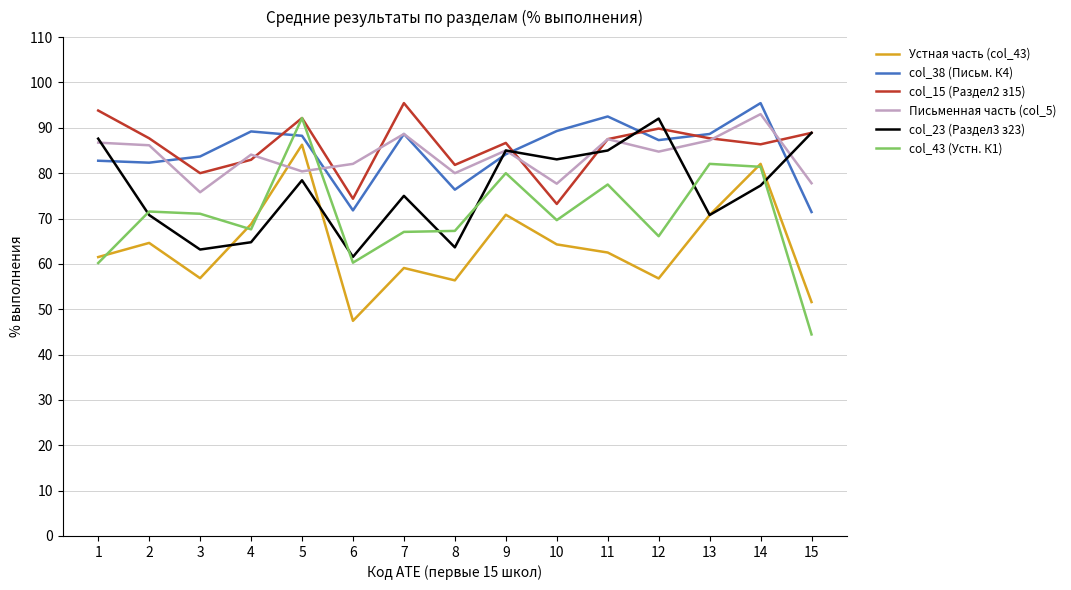

What is the greatest value displayed?

95.5